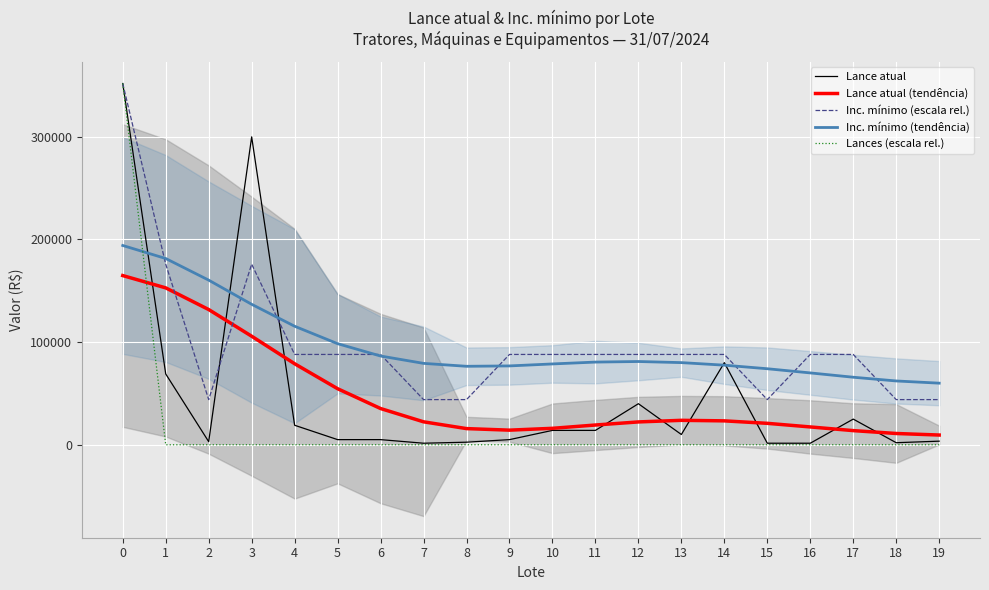

Between 18 and 15, which is larger?

18